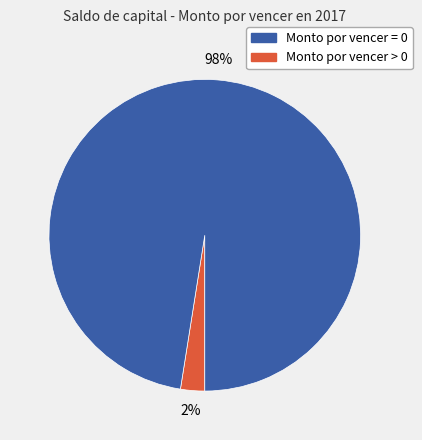

To the nearest percent, what is the average slice percentage?

50%